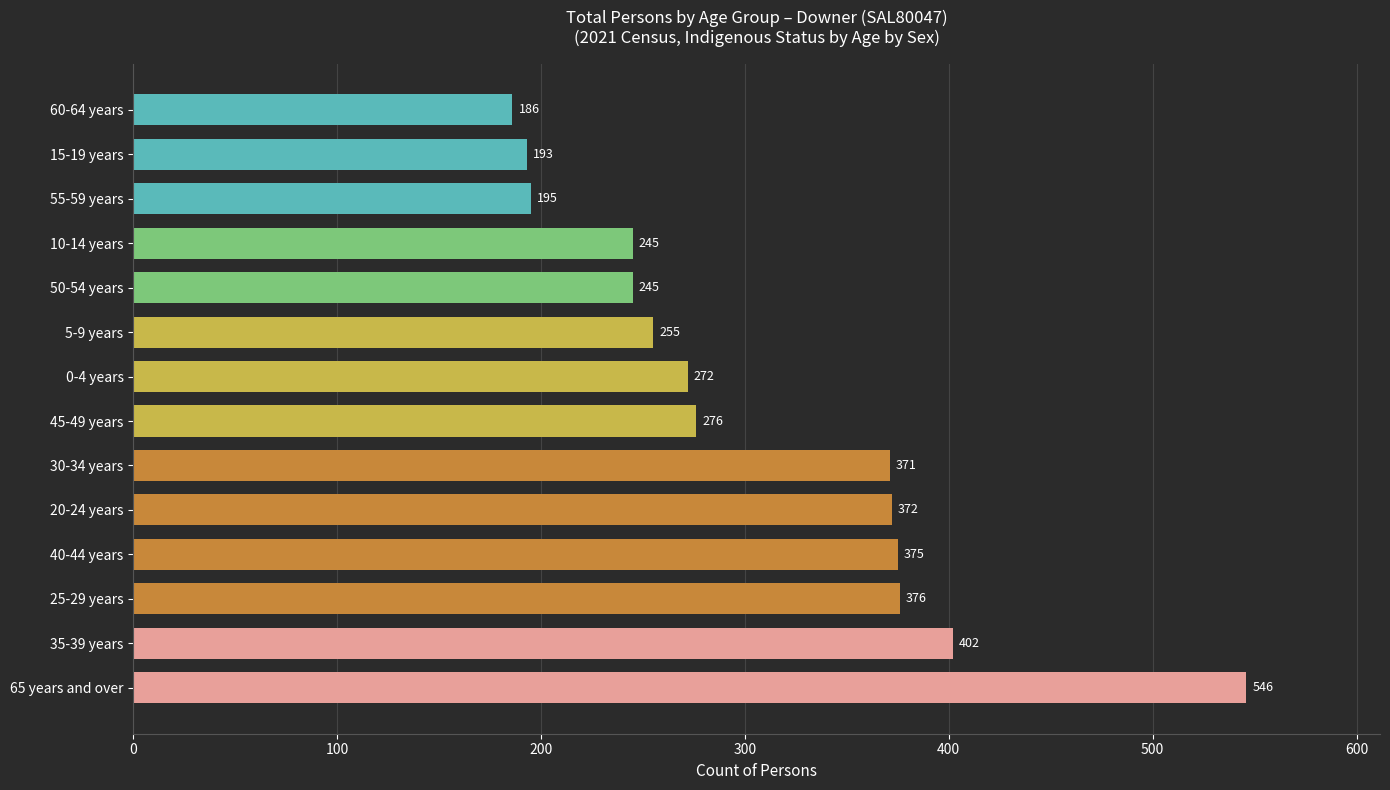

Approximately how many times larger is the value at 15-19 years compared to 50-54 years?

0.8